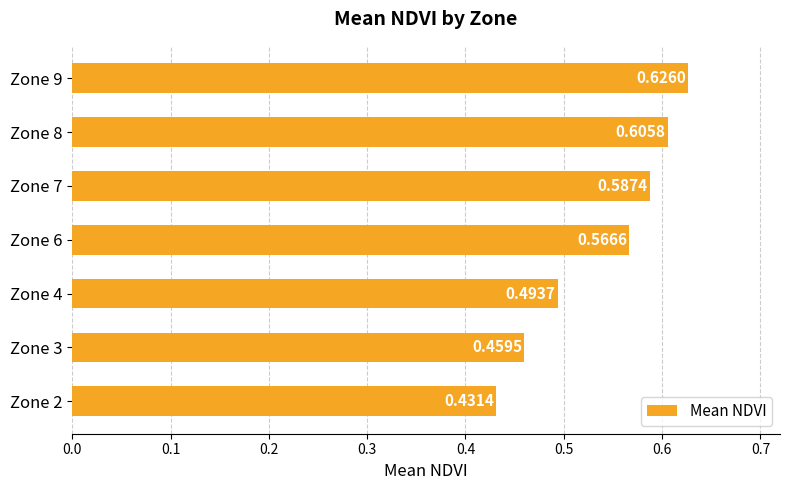

Rank the categories by value from lowest to highest.

Zone 2, Zone 3, Zone 4, Zone 6, Zone 7, Zone 8, Zone 9